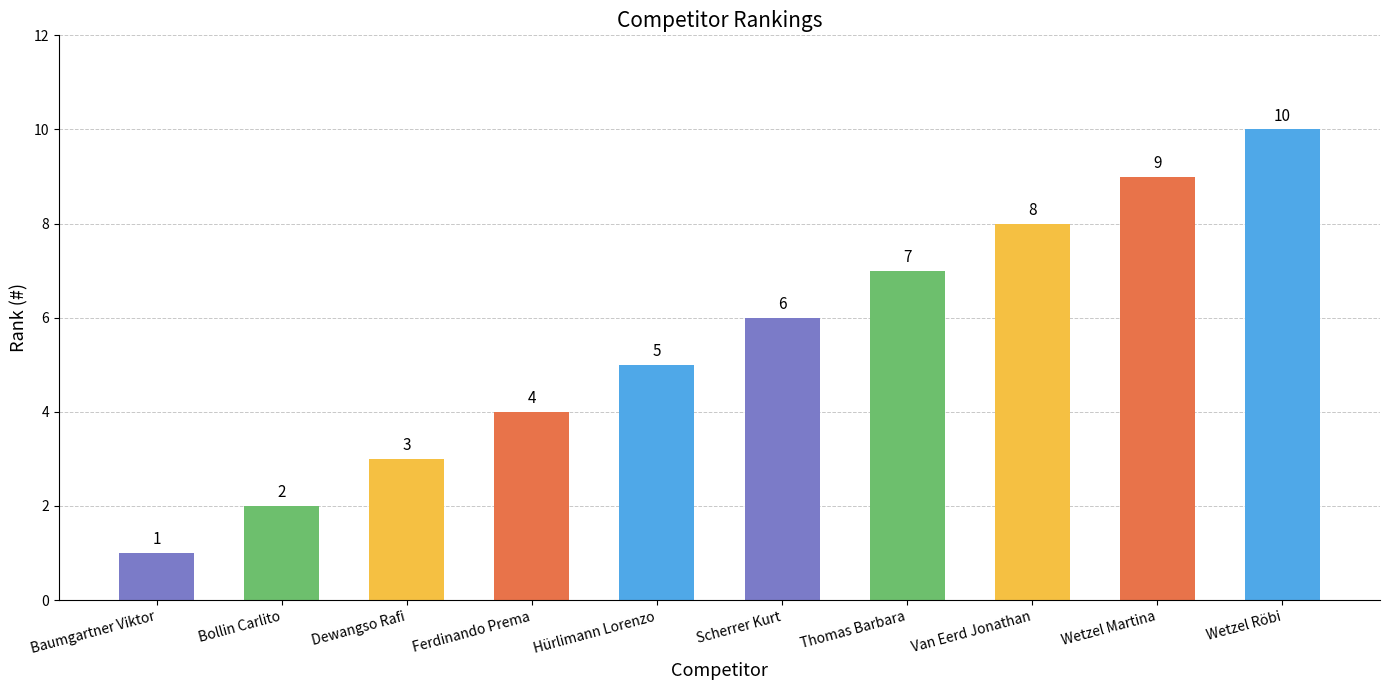

What is the label of the 2nd bar from the right?

Wetzel Martina